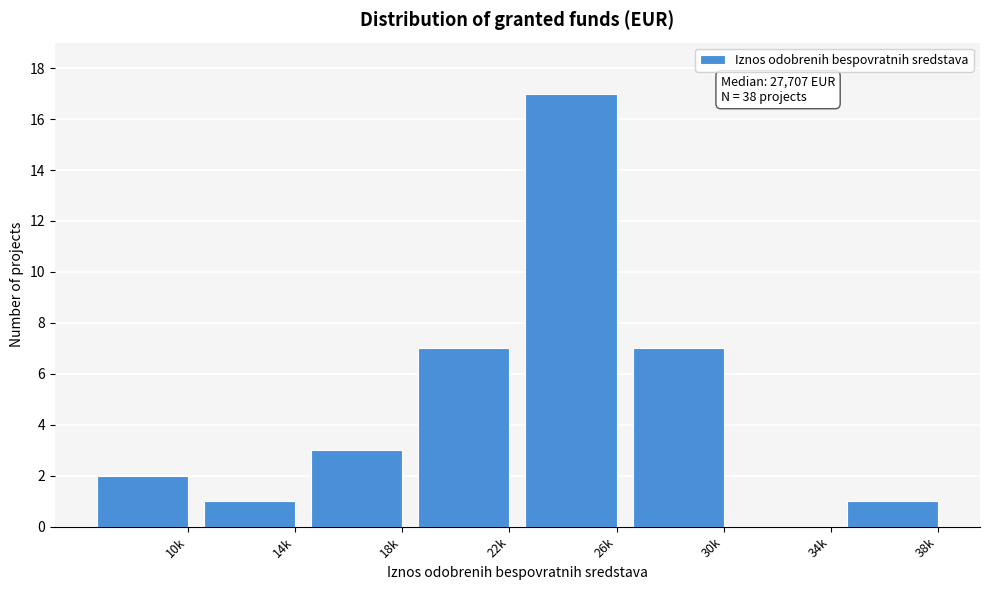

Reading left to right, transcribe all the data shown in this chart.

10k=2	14k=1	18k=3	22k=7	26k=17	30k=7	34k=0	38k=1